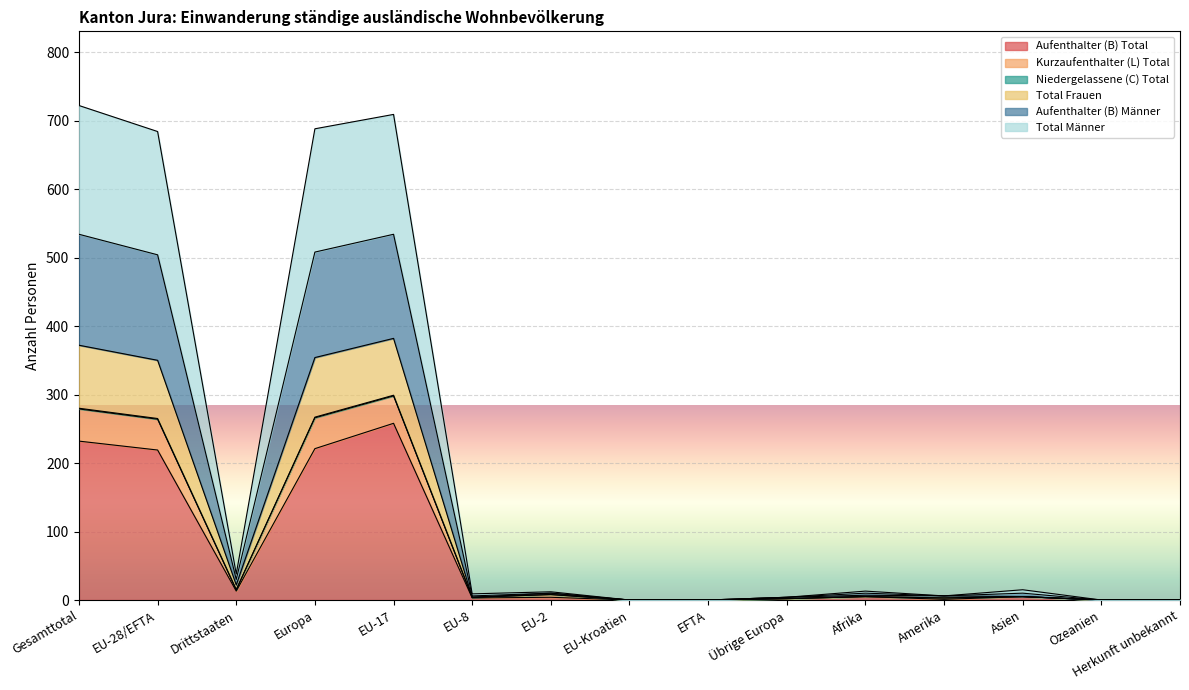

Does the chart display data point markers on the line(s)?

No